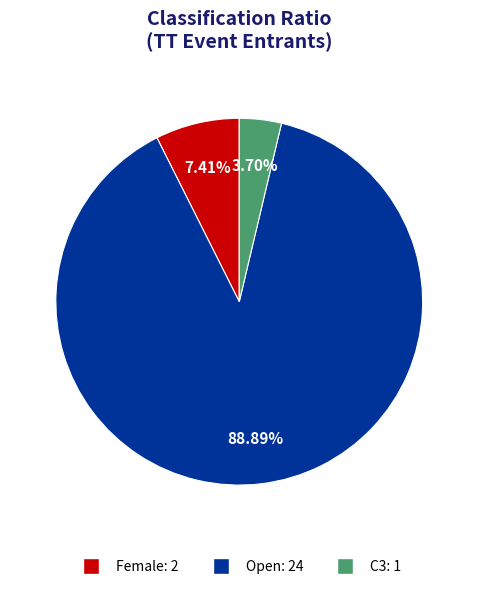

How many slices are in this pie chart?

3